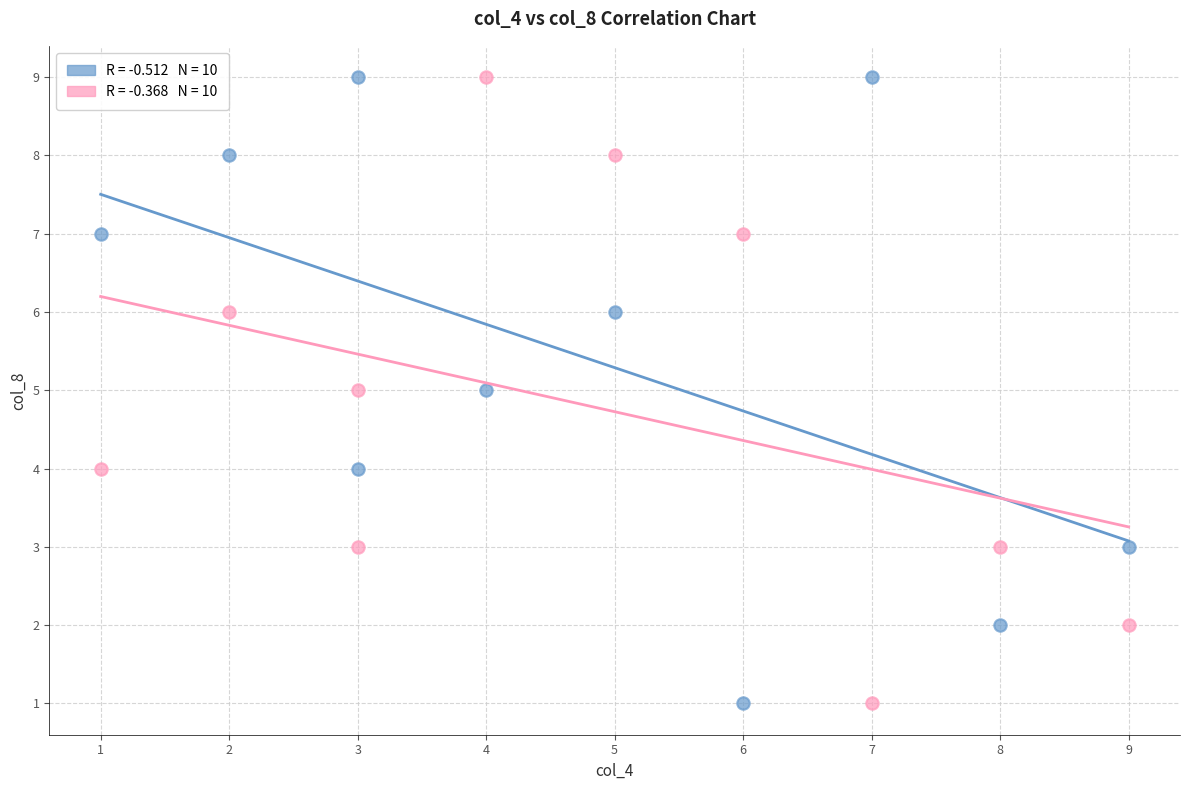

Across all data points, what is the range of Y values (max minus min)?

8